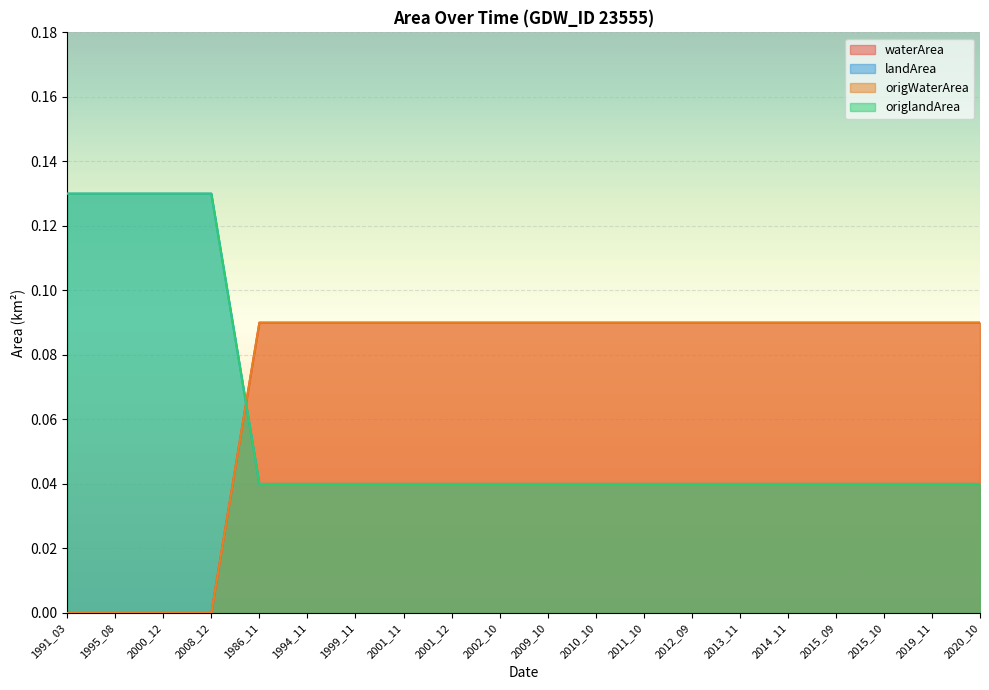

Which series has the largest total across all categories?

waterArea